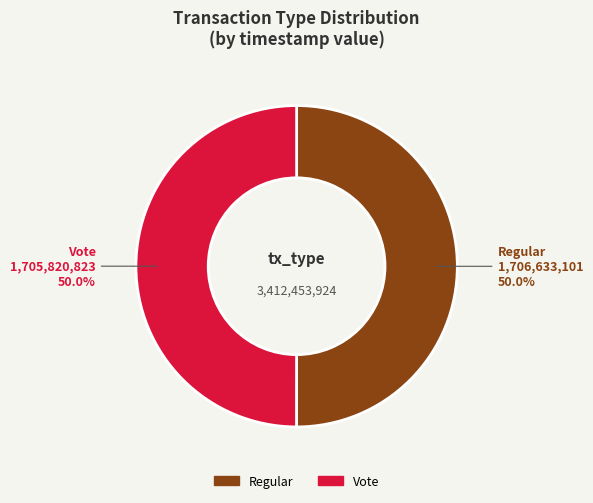

To the nearest percent, what percentage of the pie is Regular?

50%